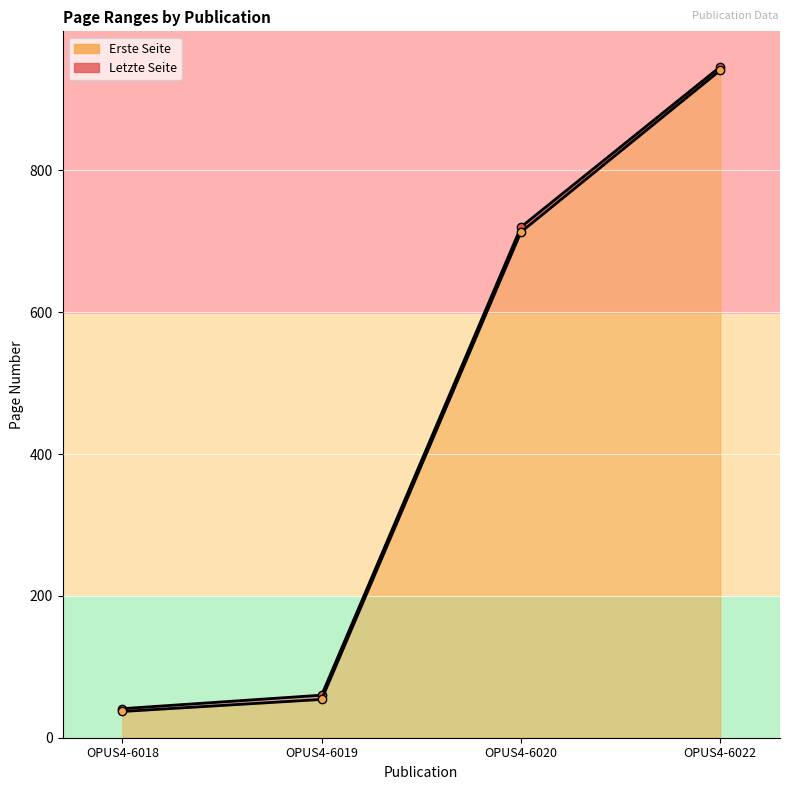

What is the difference between the maximum and minimum values in the Letzte Seite series?

905